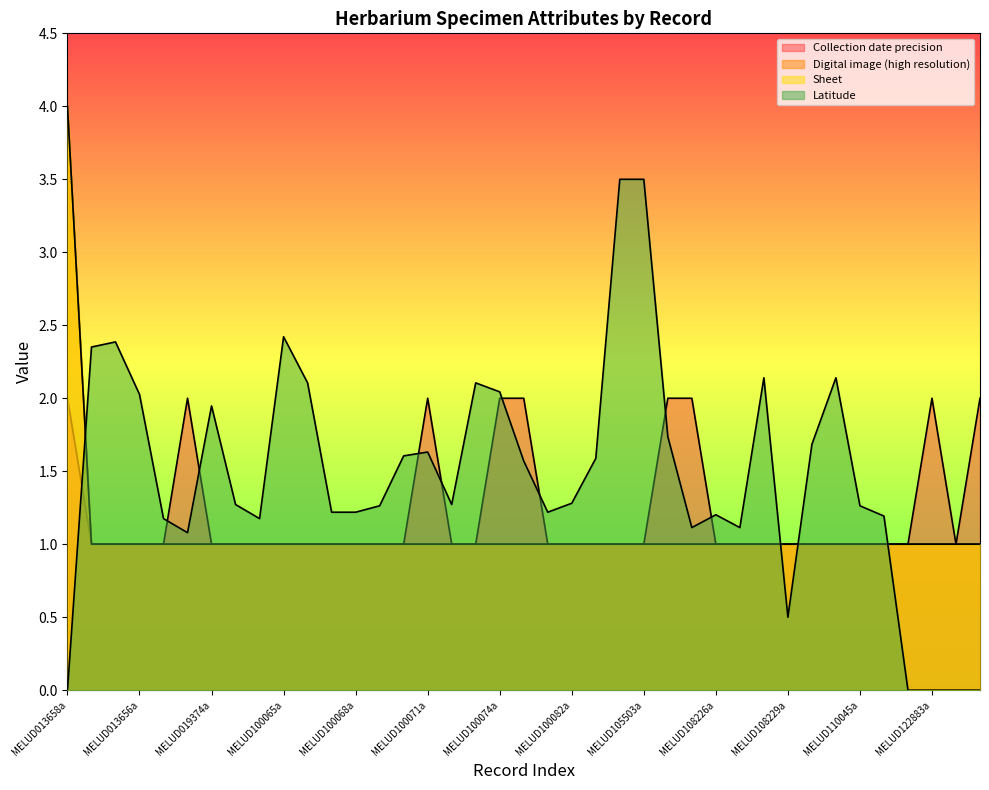

How many lines are shown in the chart?

4